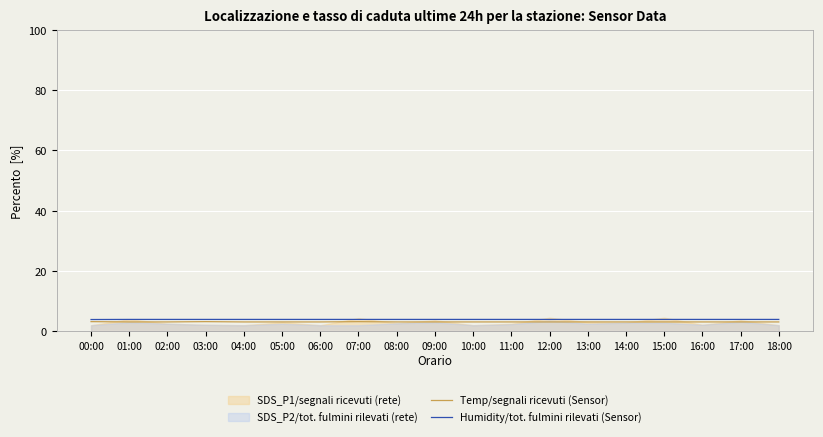

At how many categories does at least one series exceed 3?

19